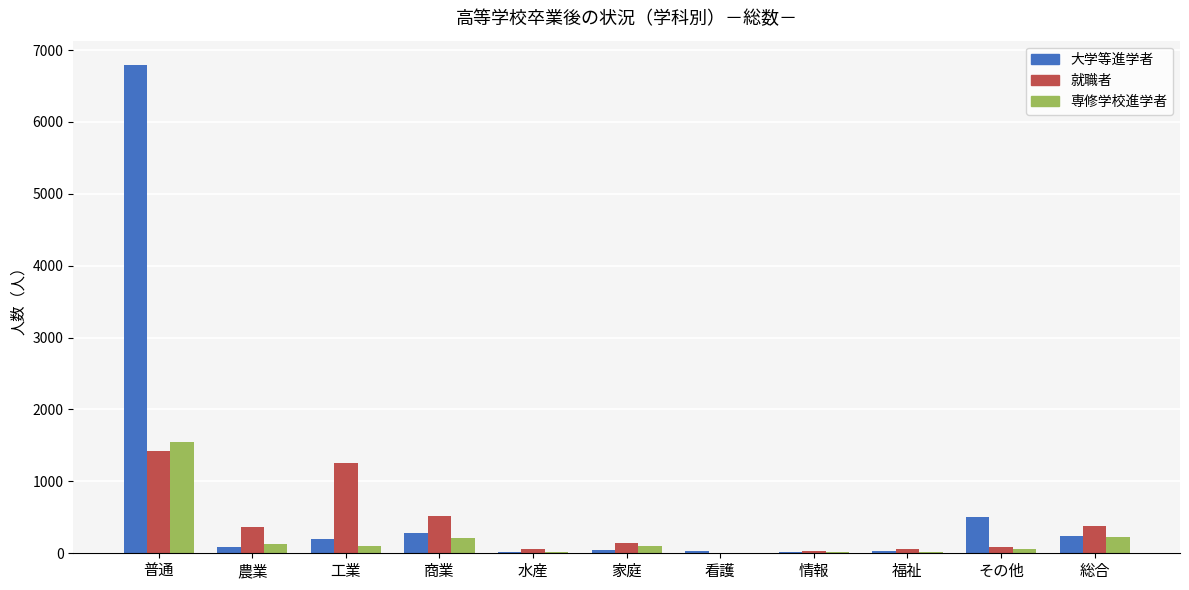

The 就職者 series shows 1249 at 工業. True or false?

True